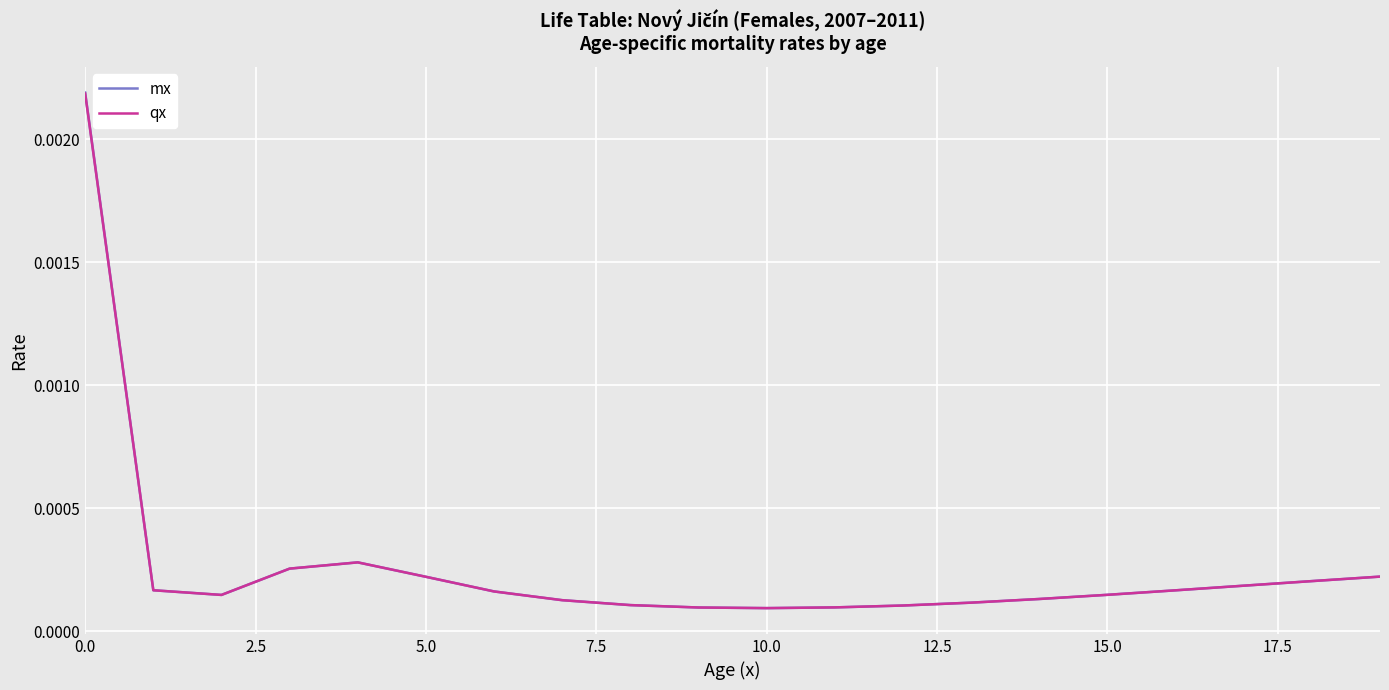

Which series has the widest spread of values?

mx